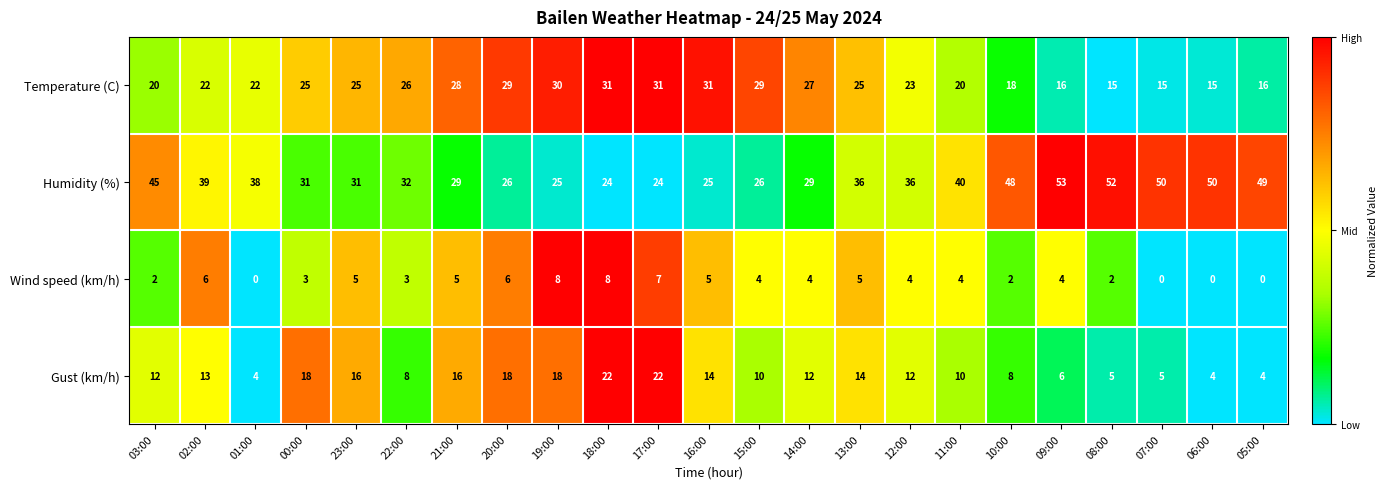

What is the spread (max minus min) of values at 20:00?

23